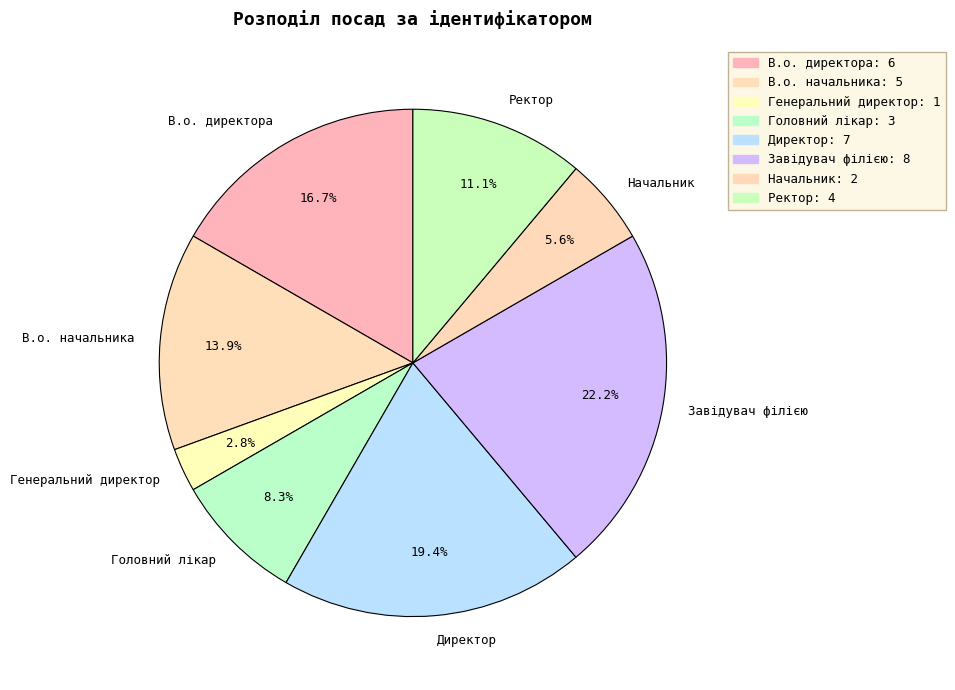

Which category has the smallest portion of the pie?

Генеральний директор